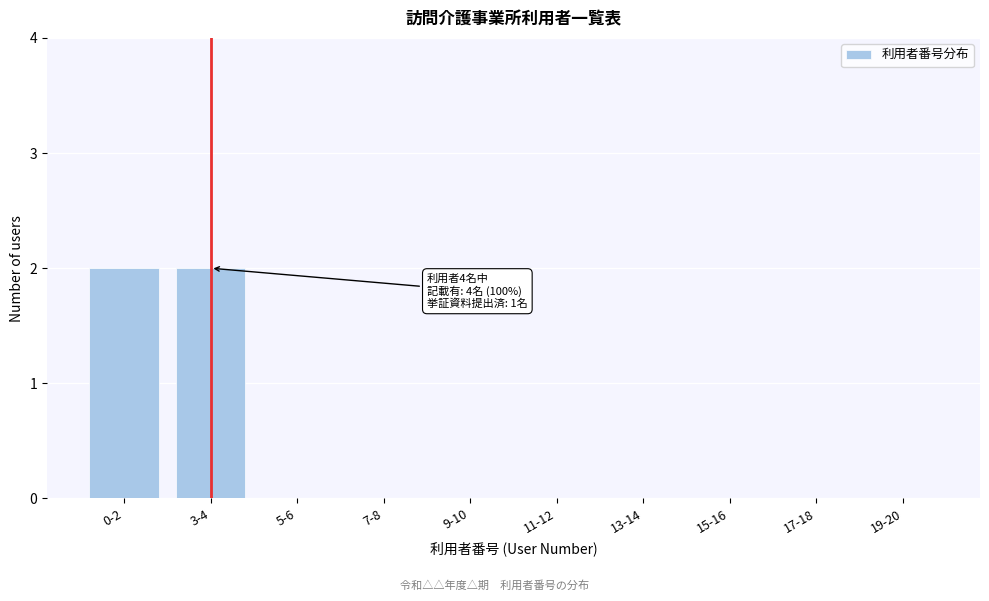

Reading left to right, what are all the values shown in this chart?

0-2=2	3-4=2	5-6=0	7-8=0	9-10=0	11-12=0	13-14=0	15-16=0	17-18=0	19-20=0